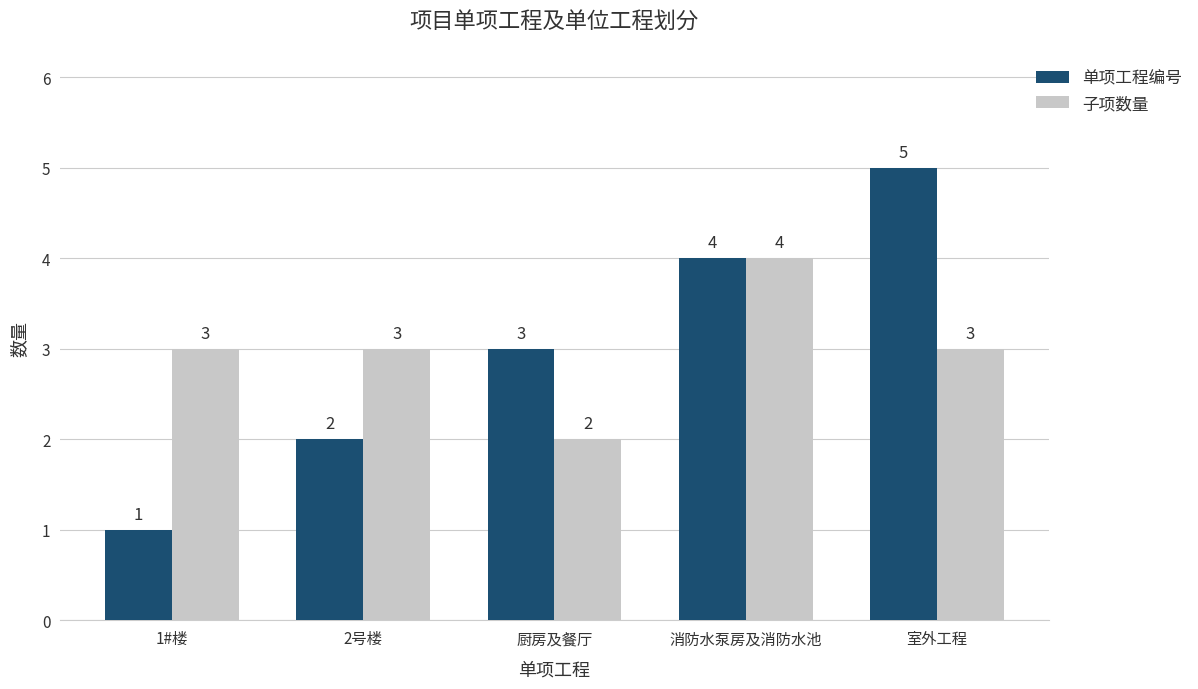

What are all the series names shown in the legend?

单项工程编号, 子项数量